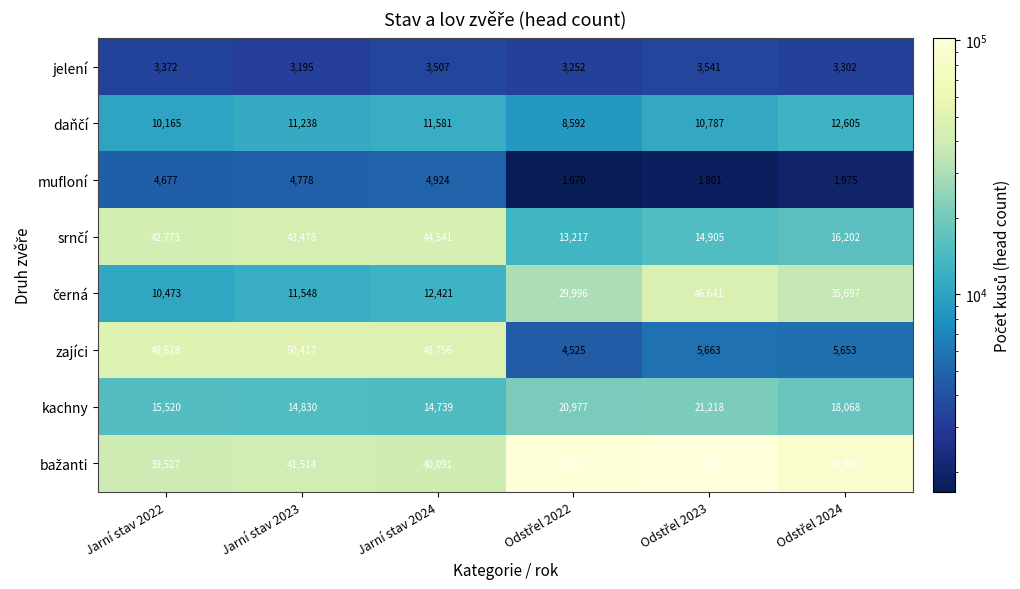

The zajíci series shows 77106 at Jarní stav 2024. True or false?

False